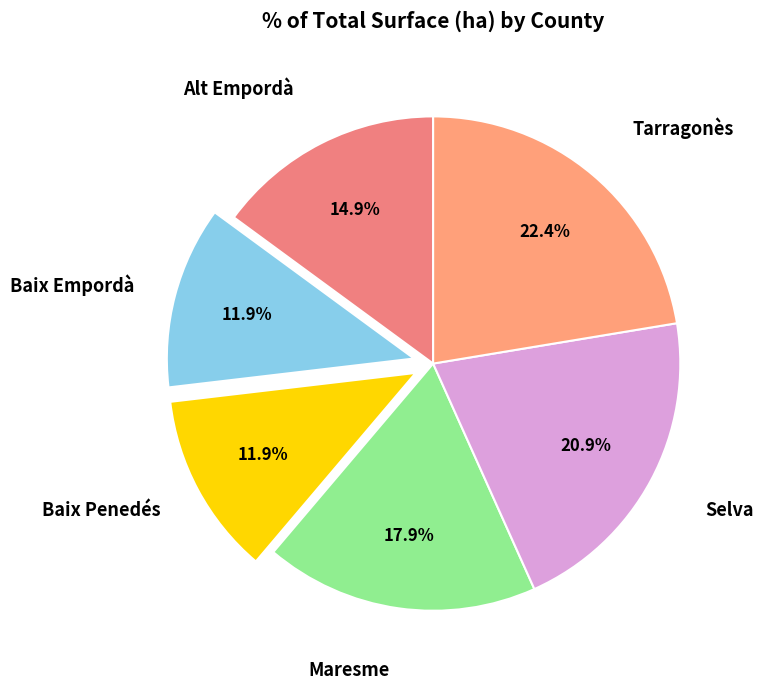

Count the number of slices in the pie.

6